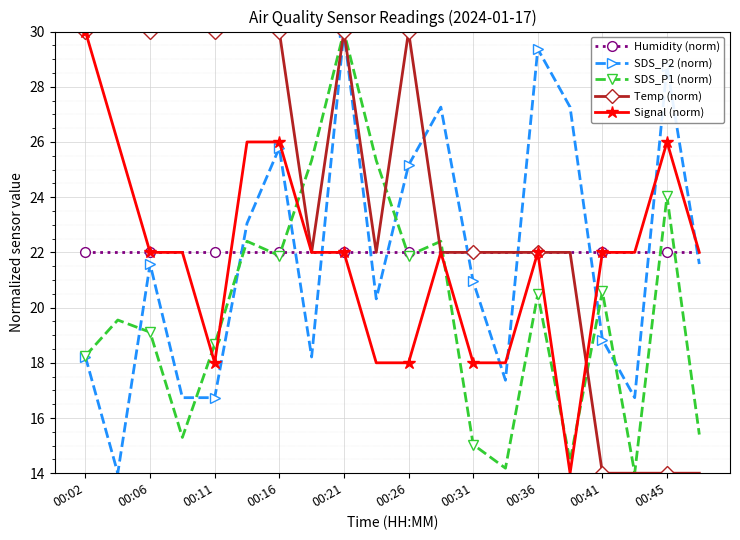

What is the greatest value displayed?

30.0